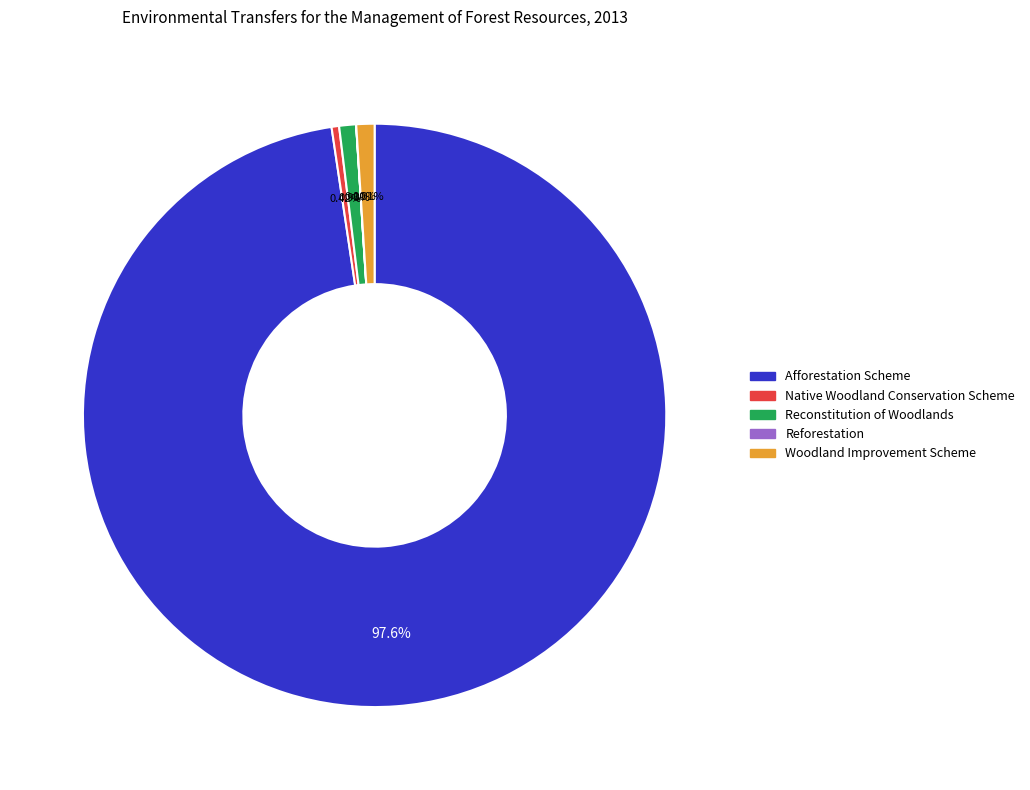

Is it true that Reconstitution of Woodlands is 1% of the pie?

True